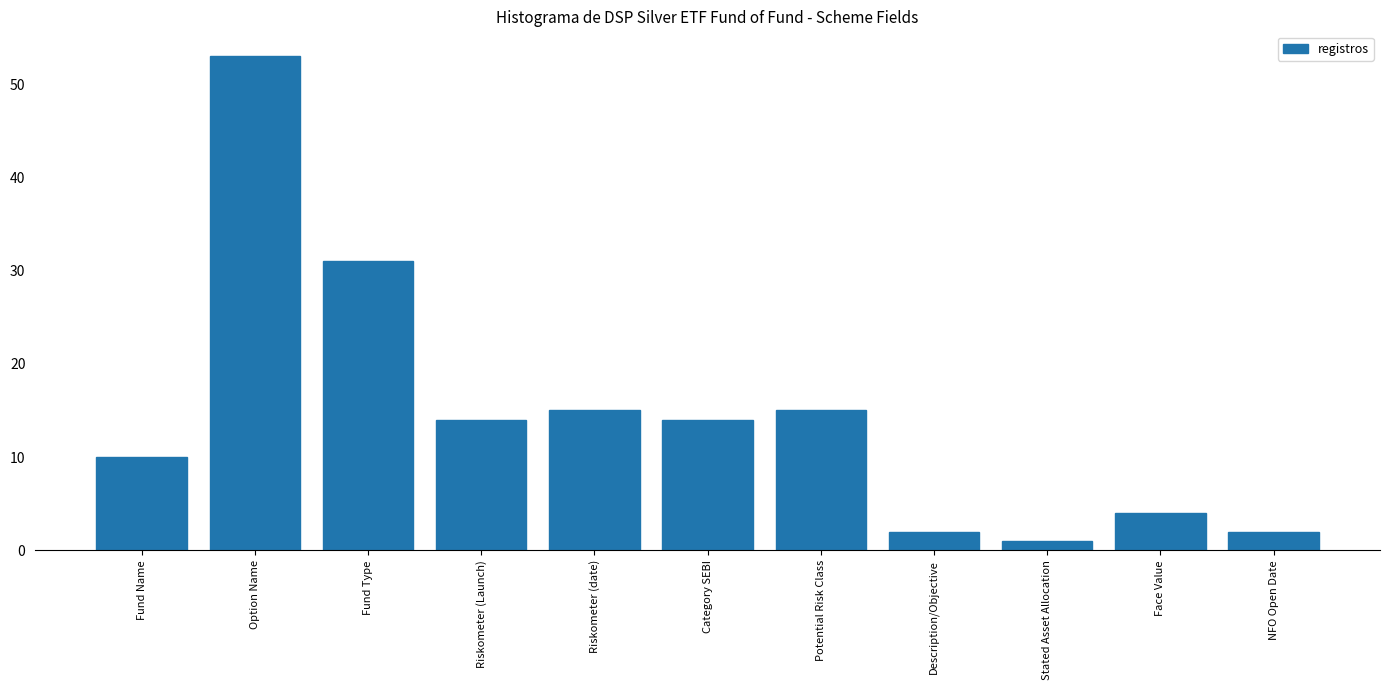

Reading left to right, extract all data points from this chart.

10	53	31	14	15	14	15	2	1	4	2